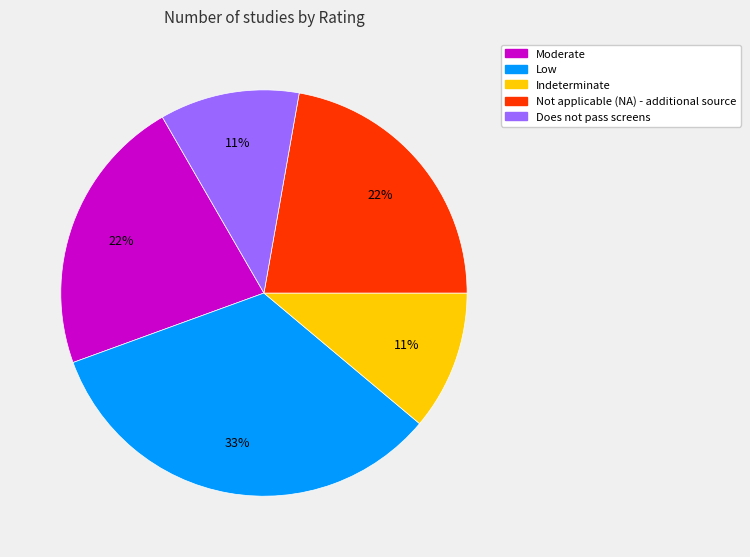

To the nearest percent, what is the average slice percentage?

20%